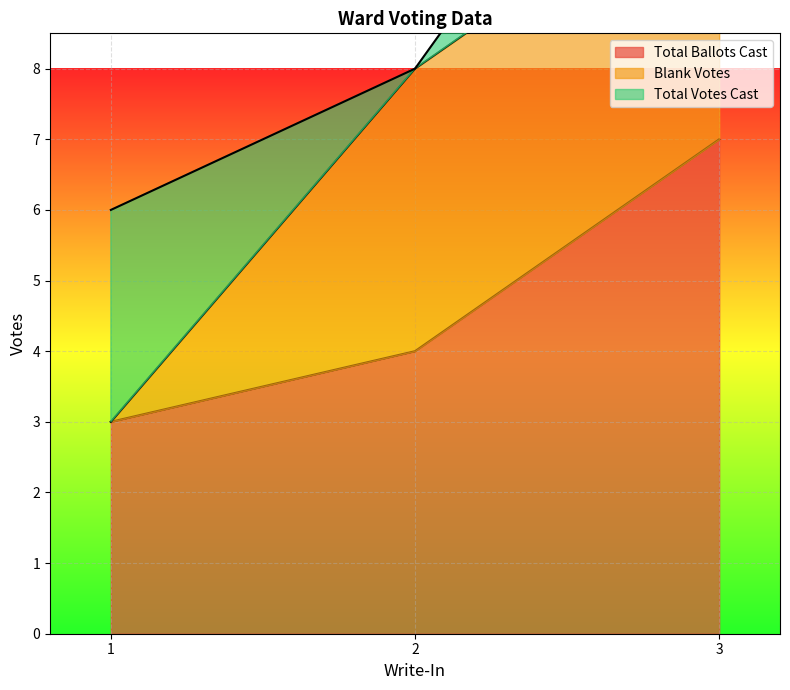

What is the average value of the Total Ballots Cast series?

5